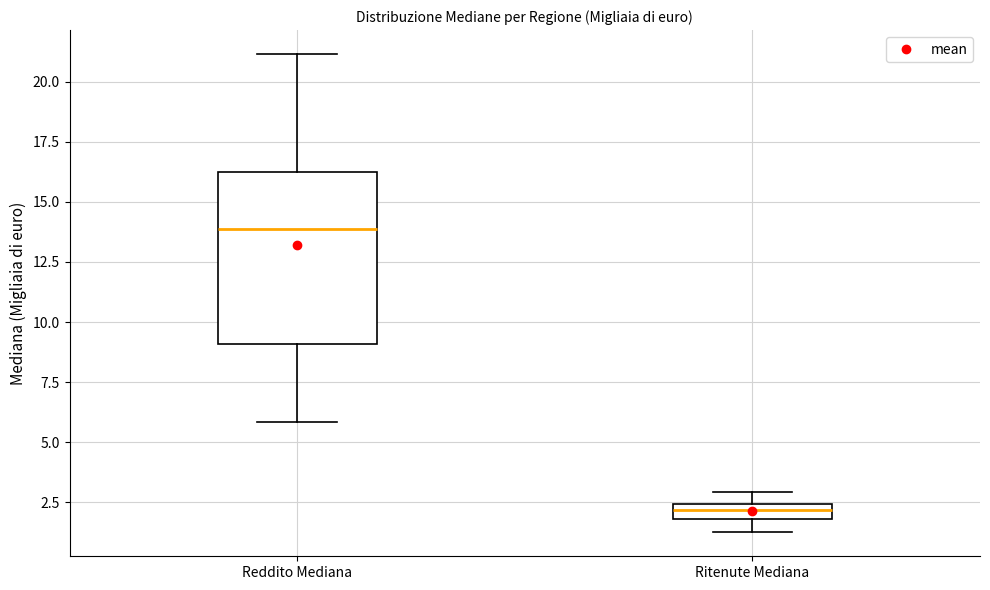

Which box is the tallest, from its lower edge to its upper edge?

Reddito Mediana